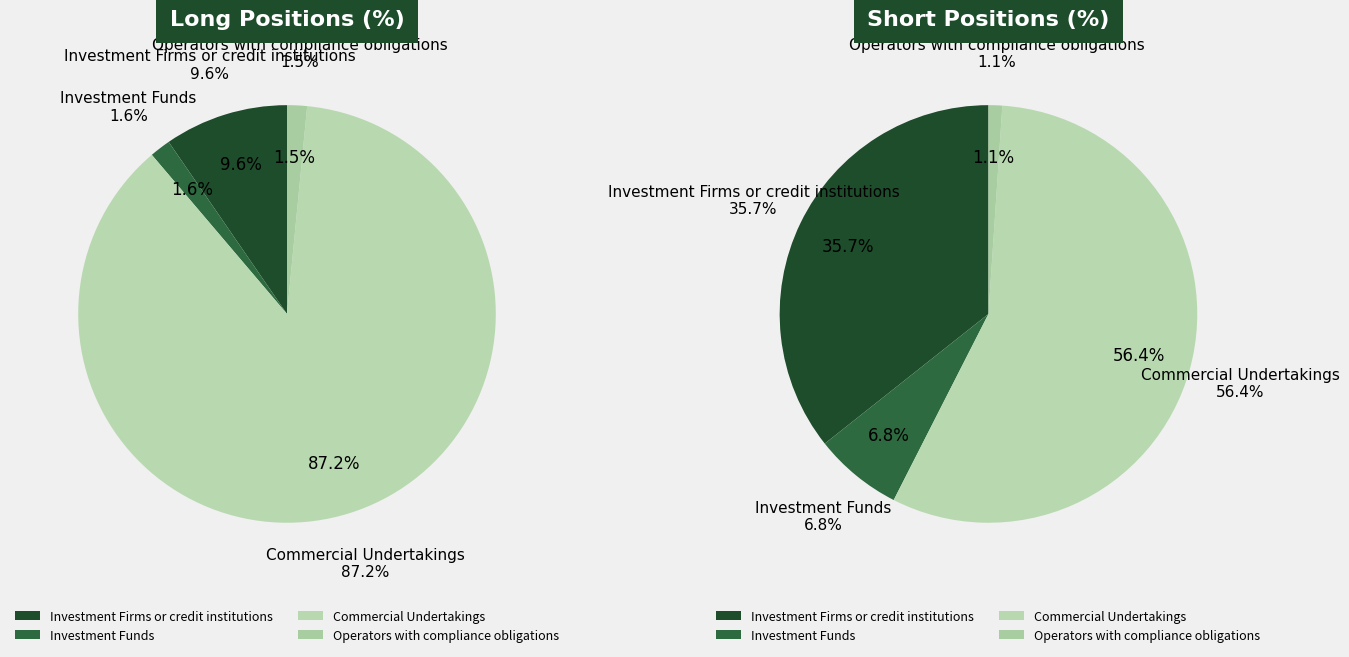

Is the sum of 0 and 1 greater than half?

Yes